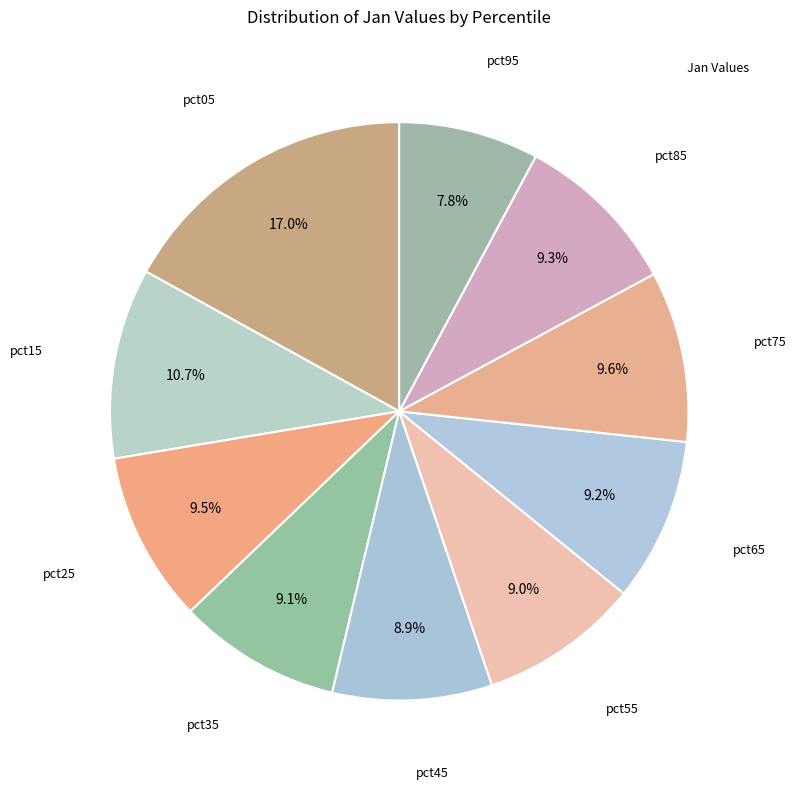

Which category has the biggest portion of the pie?

pct05